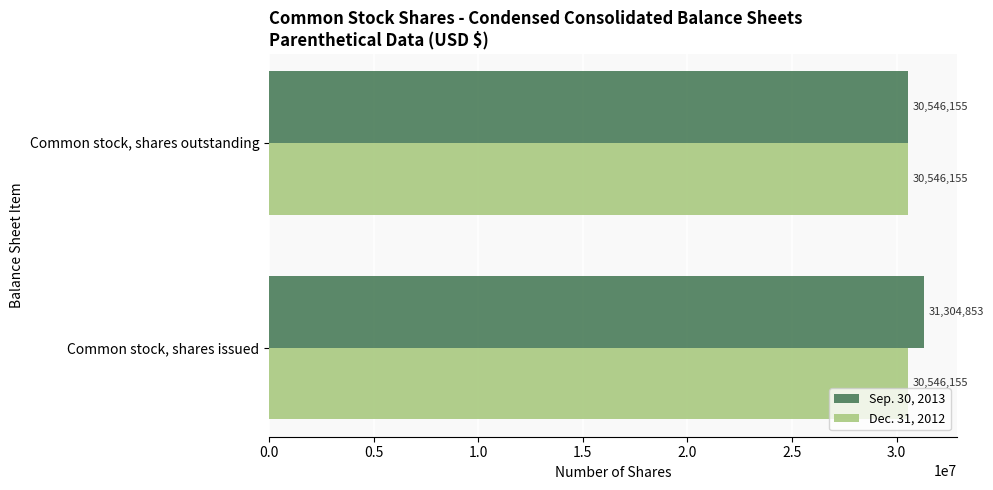

What is the maximum value shown in the chart?

31304853